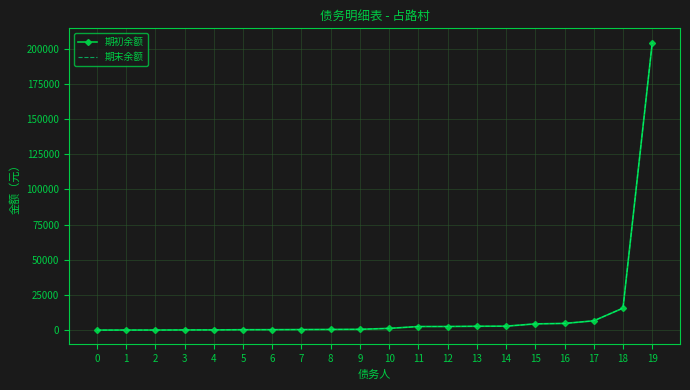

Which series has the widest spread of values?

期末余额